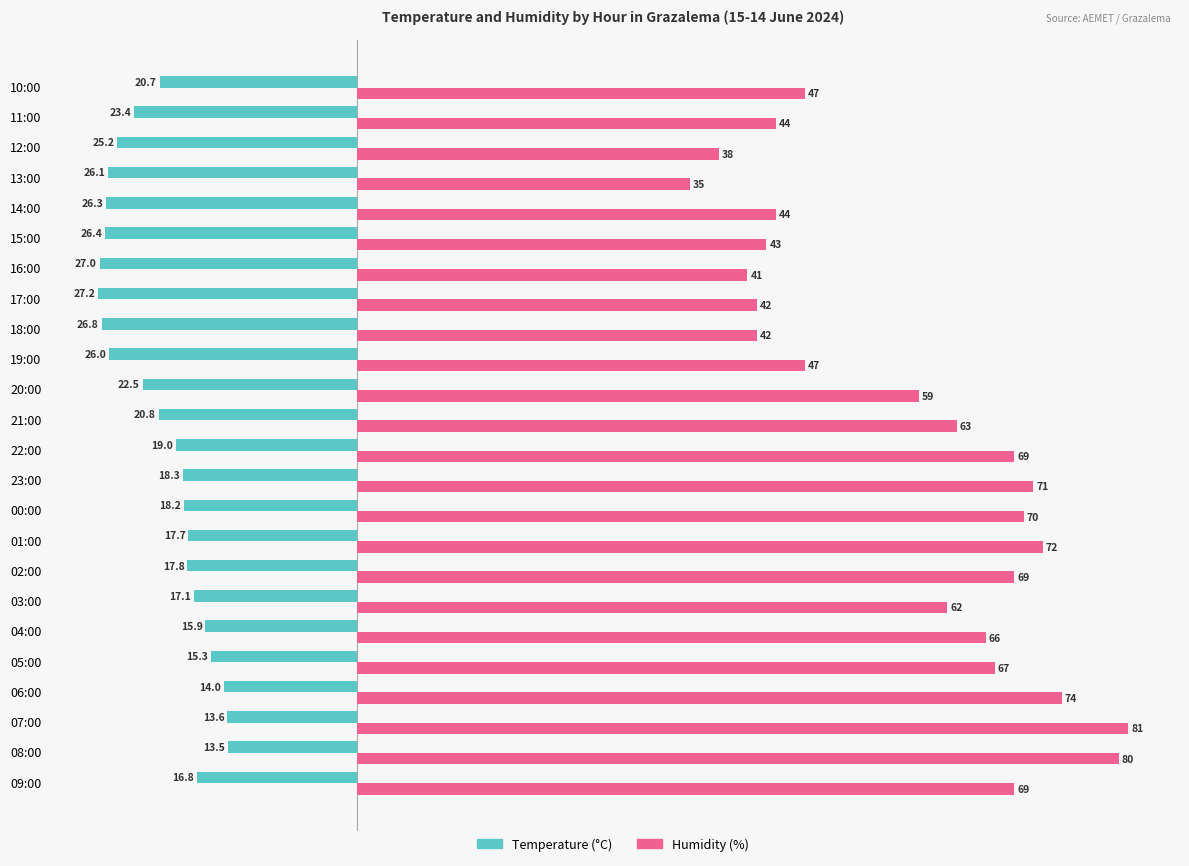

The Temperature (°C) series shows -43.5 at 19:00. True or false?

False